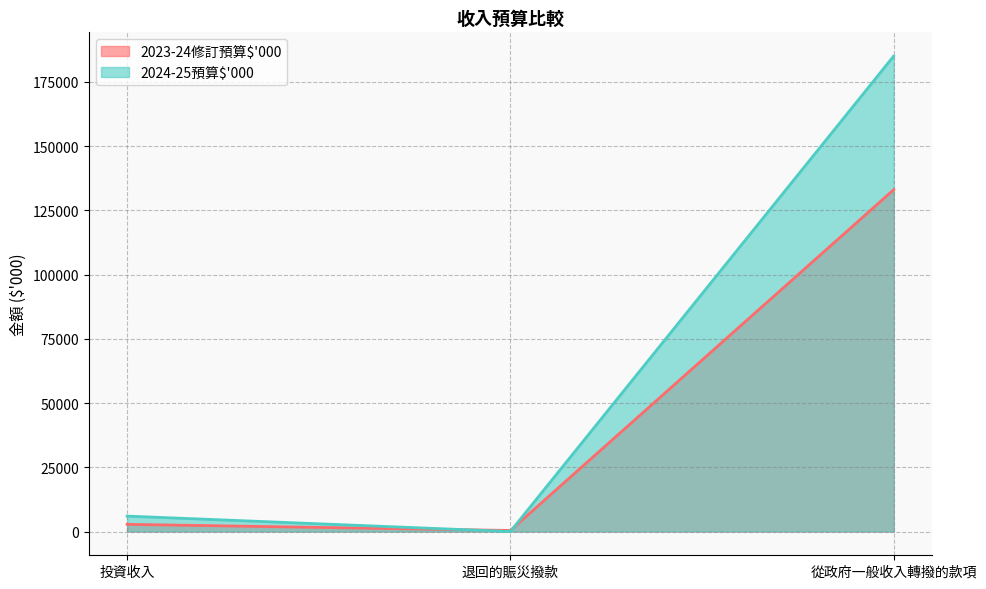

What is the difference between the second highest and minimum values in the 2024-25預算$'000 series?

6000